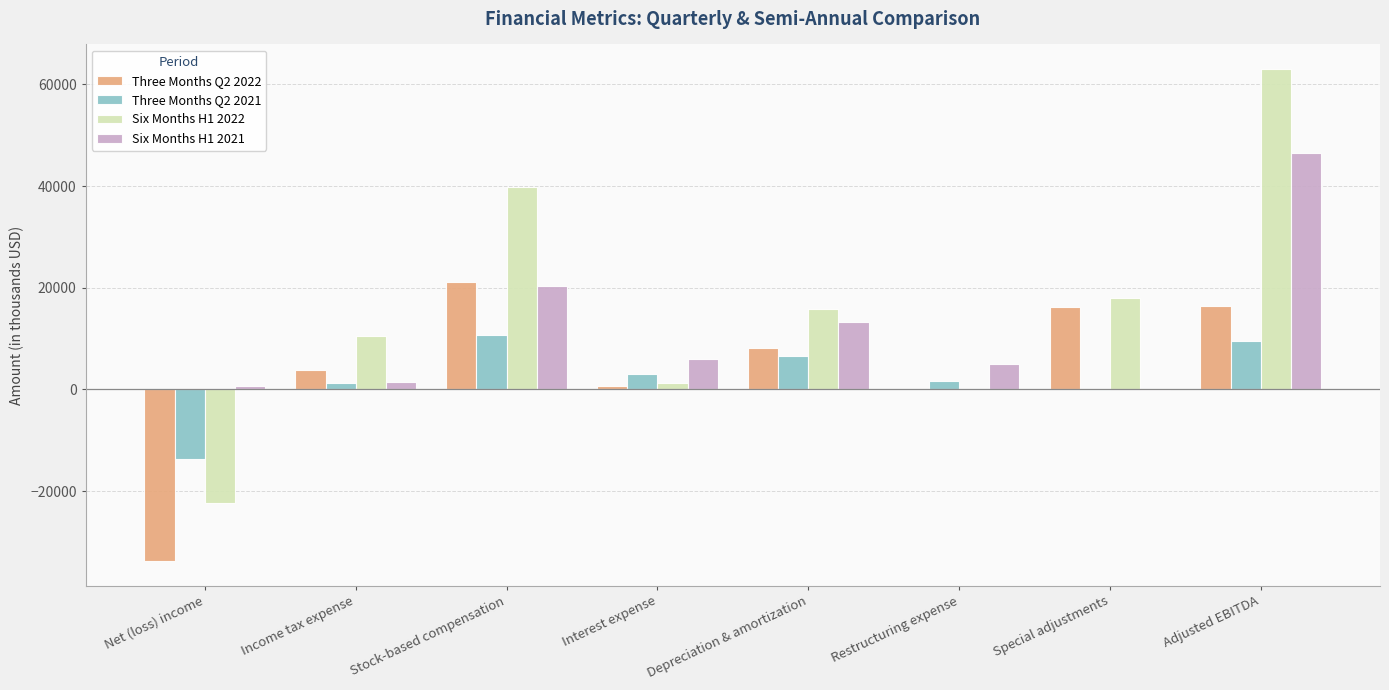

True or false: Three Months Q2 2022 has a value of 35206 at Stock-based compensation.

False